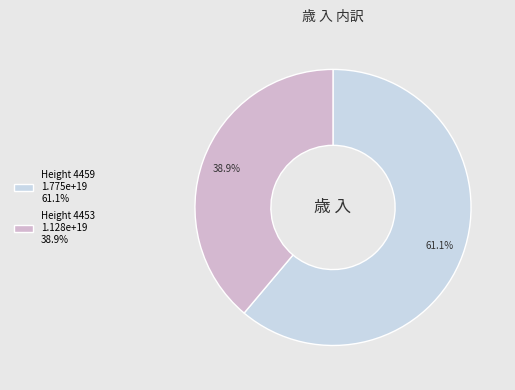

Is there any slice that represents more than half of the pie?

Yes